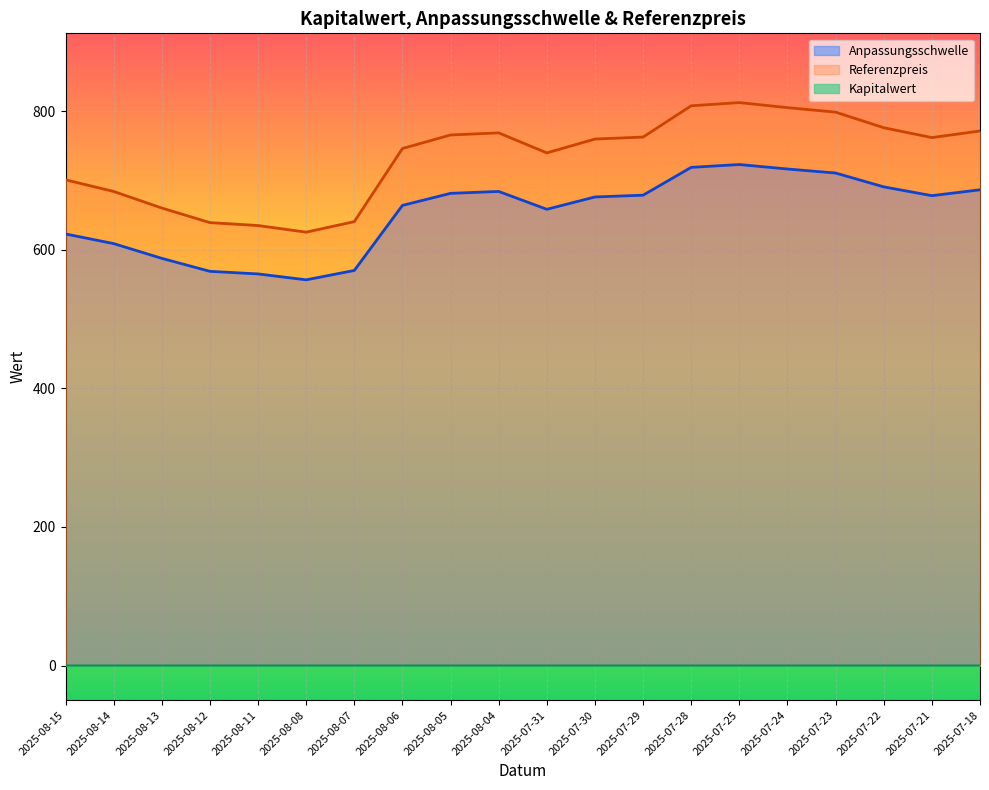

How many lines are shown in the chart?

3